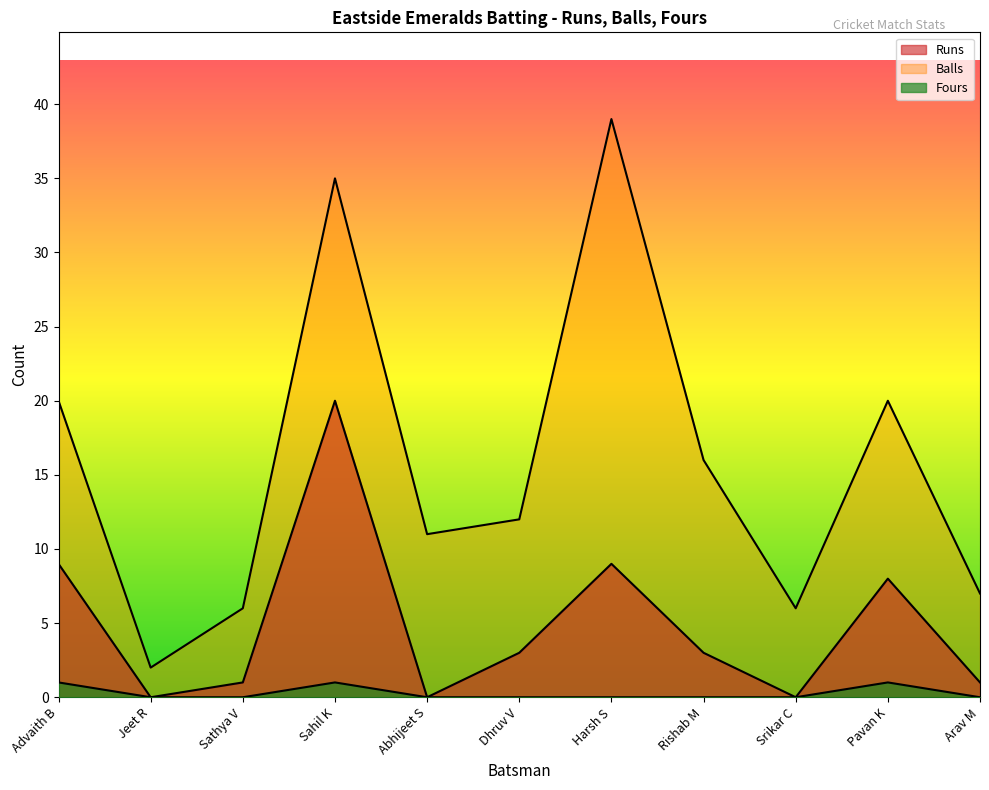

Is it true that Fours equals 0 at Arav M?

False